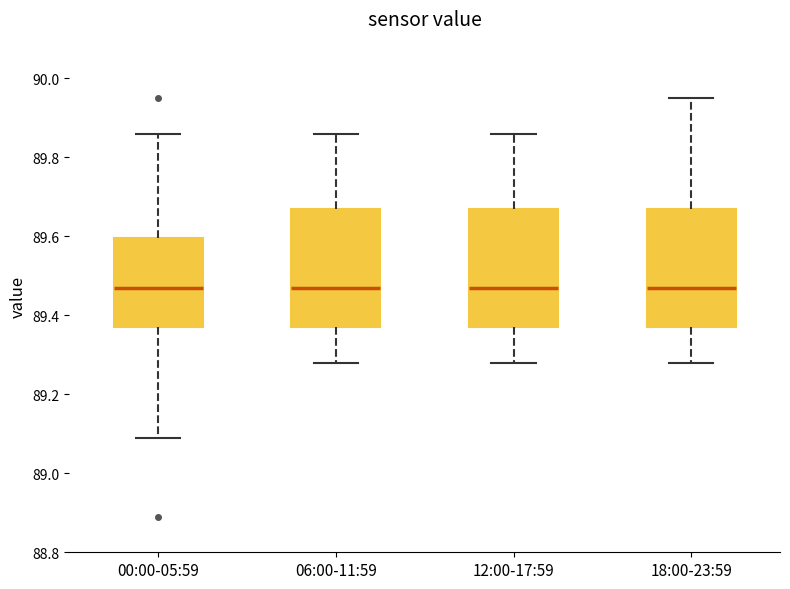

Where does the lower whisker of the box for 06:00-11:59 end on the y-axis? The values are not printed on the chart, so give them approximately, as read against the axis.

89.28